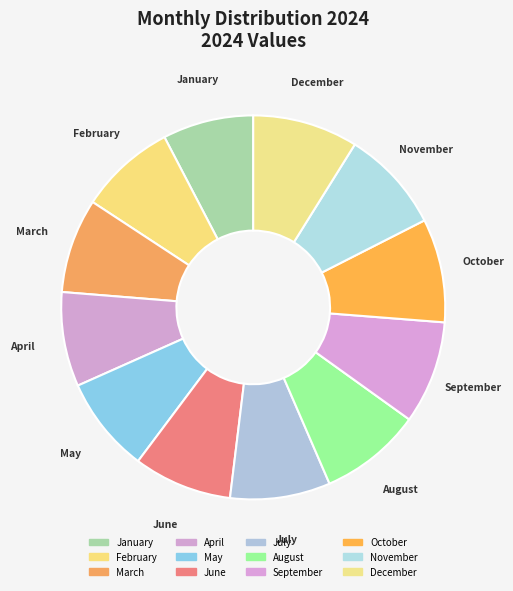

The January slice represents 8% of the pie. True or false?

True